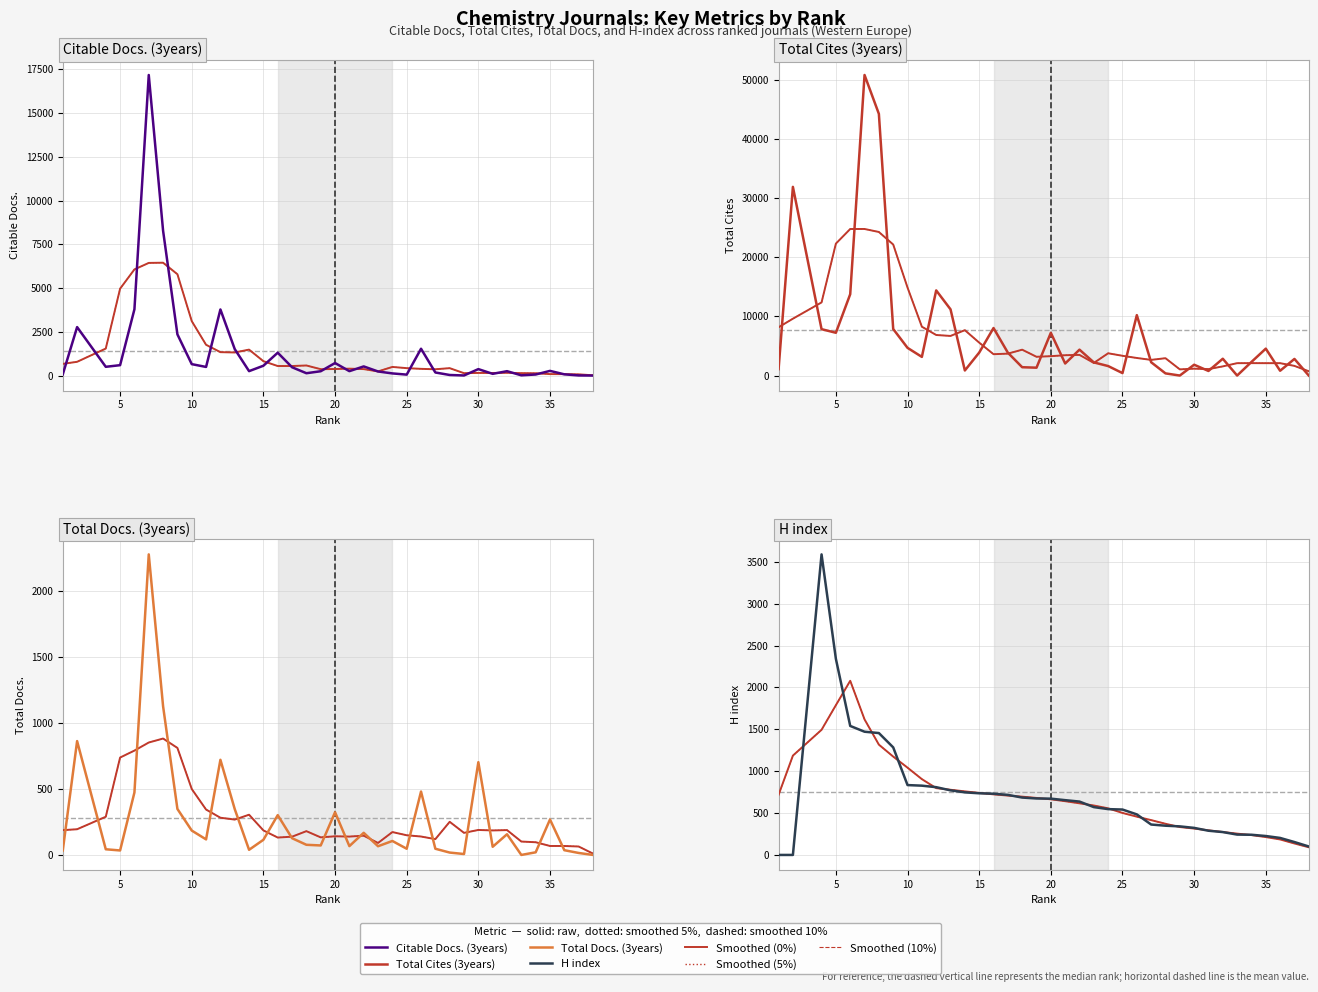

At 32, list the series in order from largest to smallest.

Total Cites (3years), H index, Citable Docs. (3years), Total Docs. (3years)